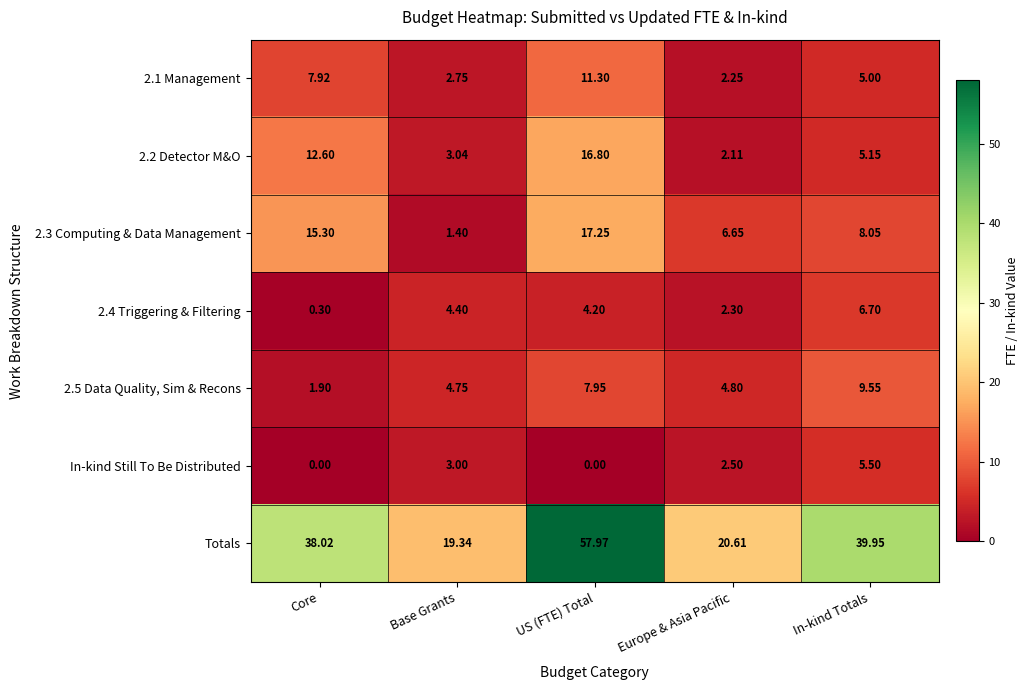

At which category is the sum across all series the highest?

US (FTE) Total